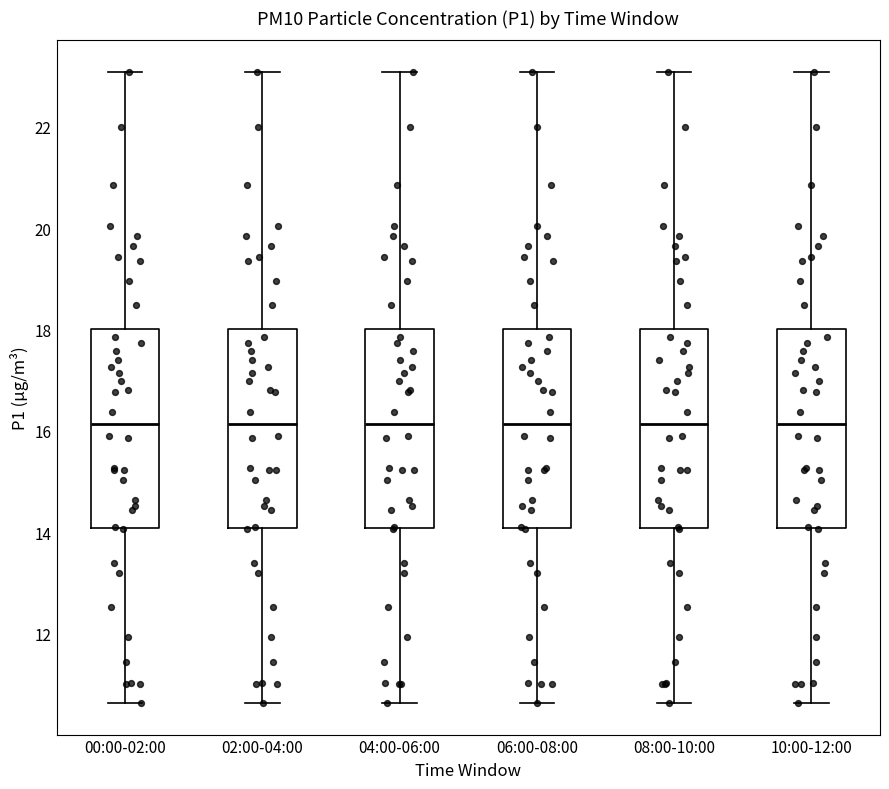

Reading left to right, read every box against the y-axis: the position of its median line, the range the box covers, and the ends of its whiskers. The values are not printed on the chart, so give them approximately, as read against the axis.

00:00-02:00: median 16.2, box 14.0 to 18.0, whiskers 10.6 to 23.0
02:00-04:00: median 16.2, box 14.0 to 18.0, whiskers 10.6 to 23.0
04:00-06:00: median 16.2, box 14.0 to 18.0, whiskers 10.6 to 23.0
06:00-08:00: median 16.2, box 14.0 to 18.0, whiskers 10.6 to 23.0
08:00-10:00: median 16.2, box 14.0 to 18.0, whiskers 10.6 to 23.0
10:00-12:00: median 16.2, box 14.0 to 18.0, whiskers 10.6 to 23.0